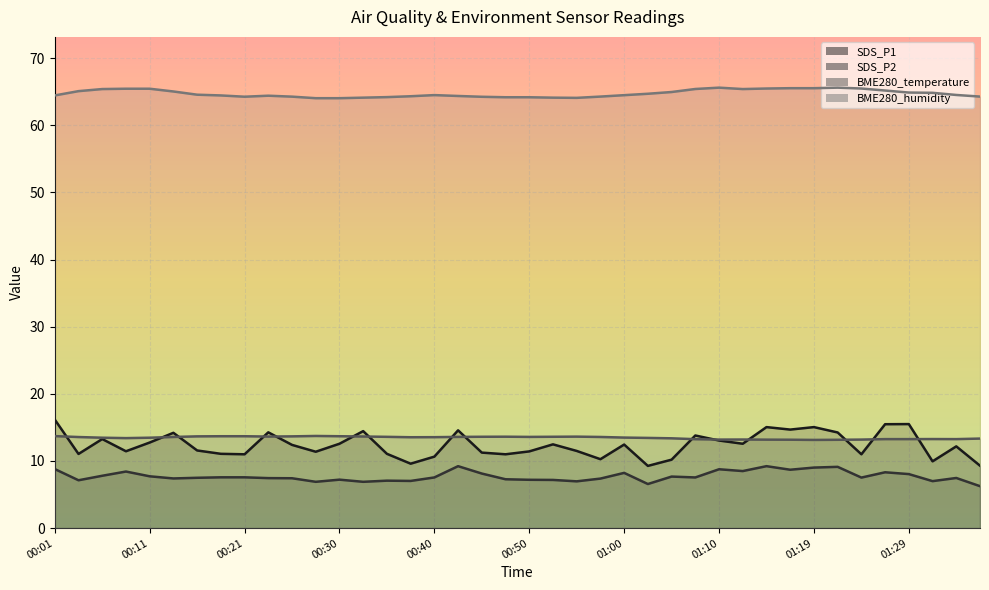

True or false: SDS_P1 has a value of 22.0 at 01:14.

False